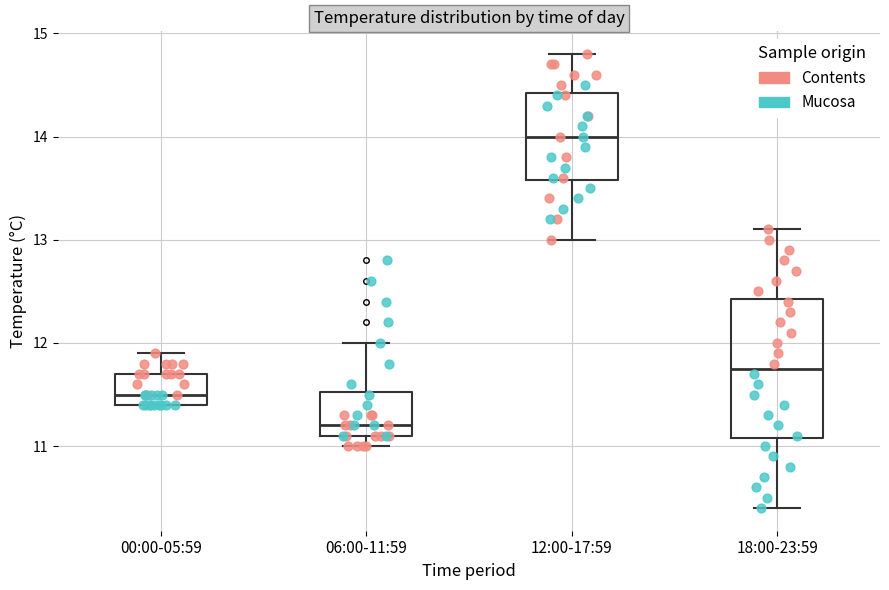

Reading left to right, transcribe this box plot: for each box, give where its median line is, the range the box spans, and where its two whiskers end, as read against the y-axis. The values are not printed on the chart, so give them approximately, as read against the axis.

00:00-05:59: median 11.5, box 11.4 to 11.7, whiskers 11.4 to 11.9
06:00-11:59: median 11.2, box 11.1 to 11.5, whiskers 11.0 to 12.0
12:00-17:59: median 14.0, box 13.6 to 14.4, whiskers 13.0 to 14.8
18:00-23:59: median 11.8, box 11.1 to 12.4, whiskers 10.4 to 13.1